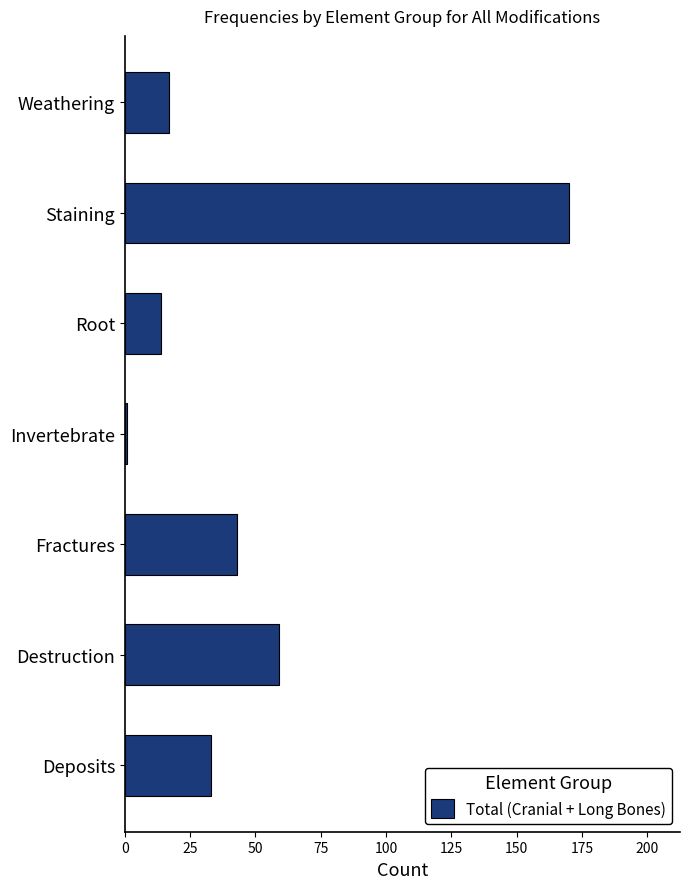

Where is the data nearest to the value 85?

Destruction